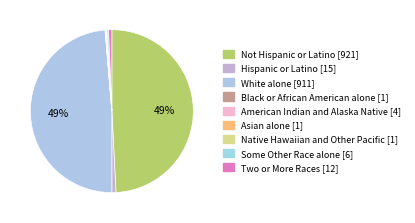

To the nearest percent, what is the difference between the largest and smallest slice percentages?

49%